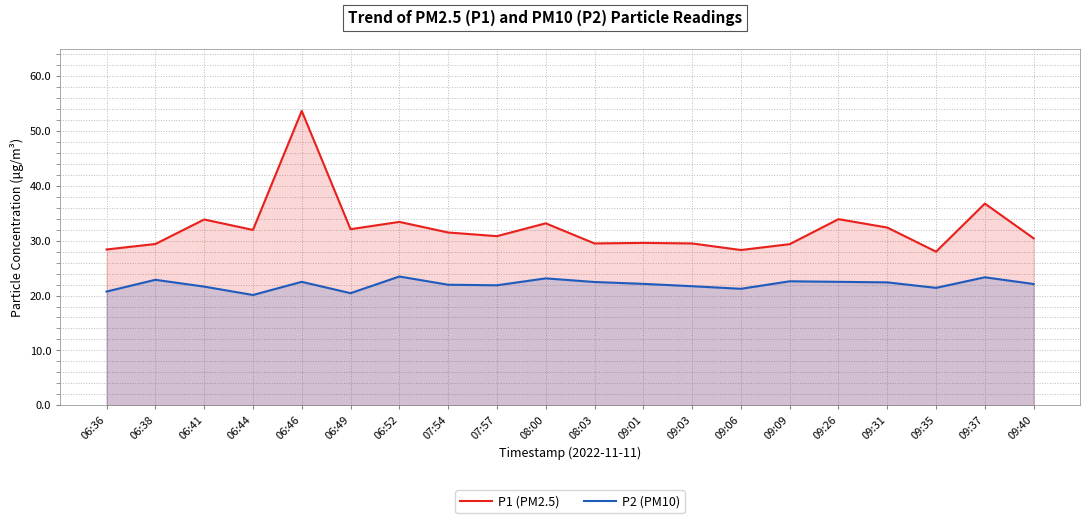

What is the total value across all series at 09:37?

60.1